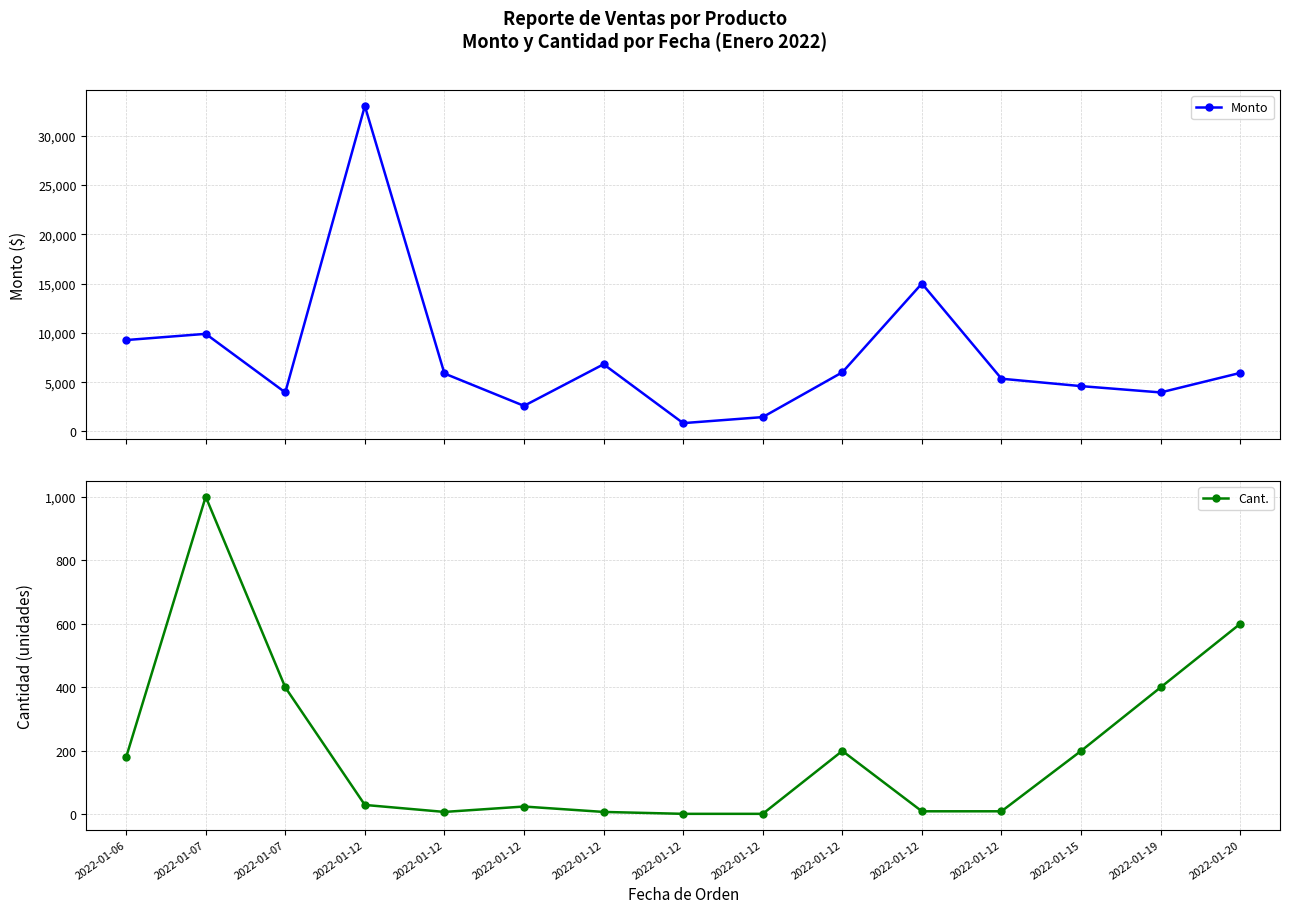

Which series has the widest spread of values?

Monto